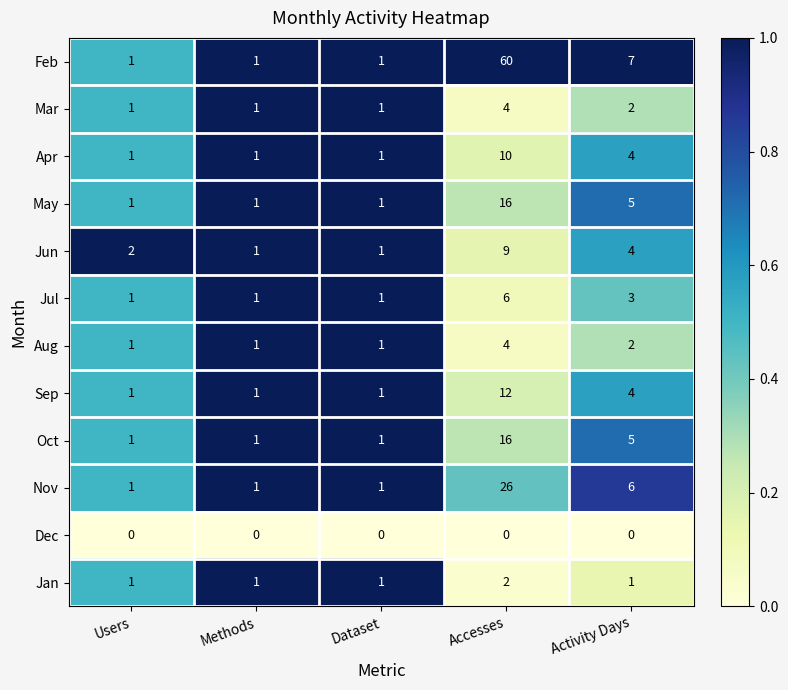

At which category is the sum across all series the highest?

Accesses